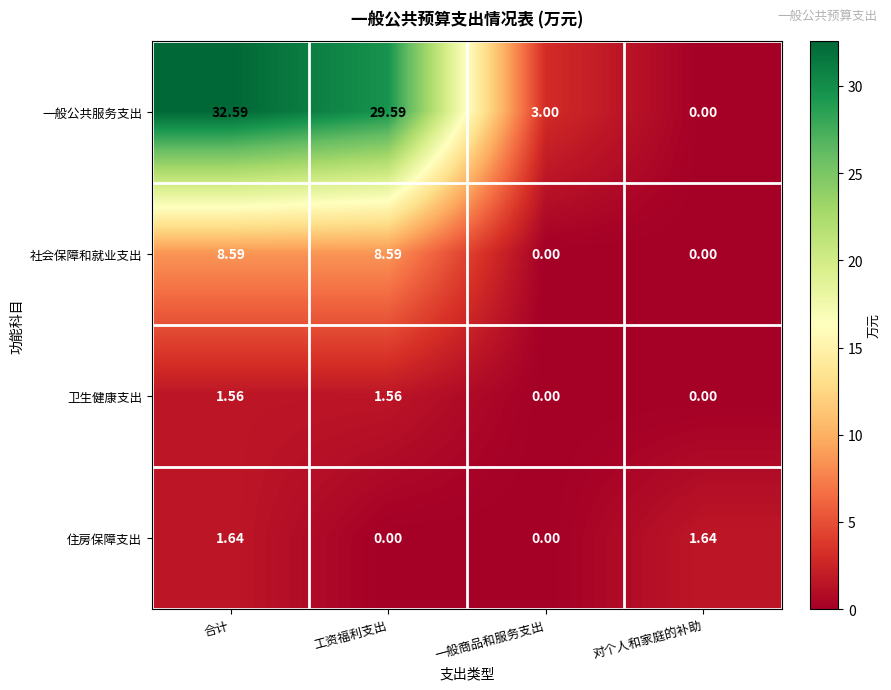

At which label is 一般公共服务支出 closest to 16?

一般商品和服务支出